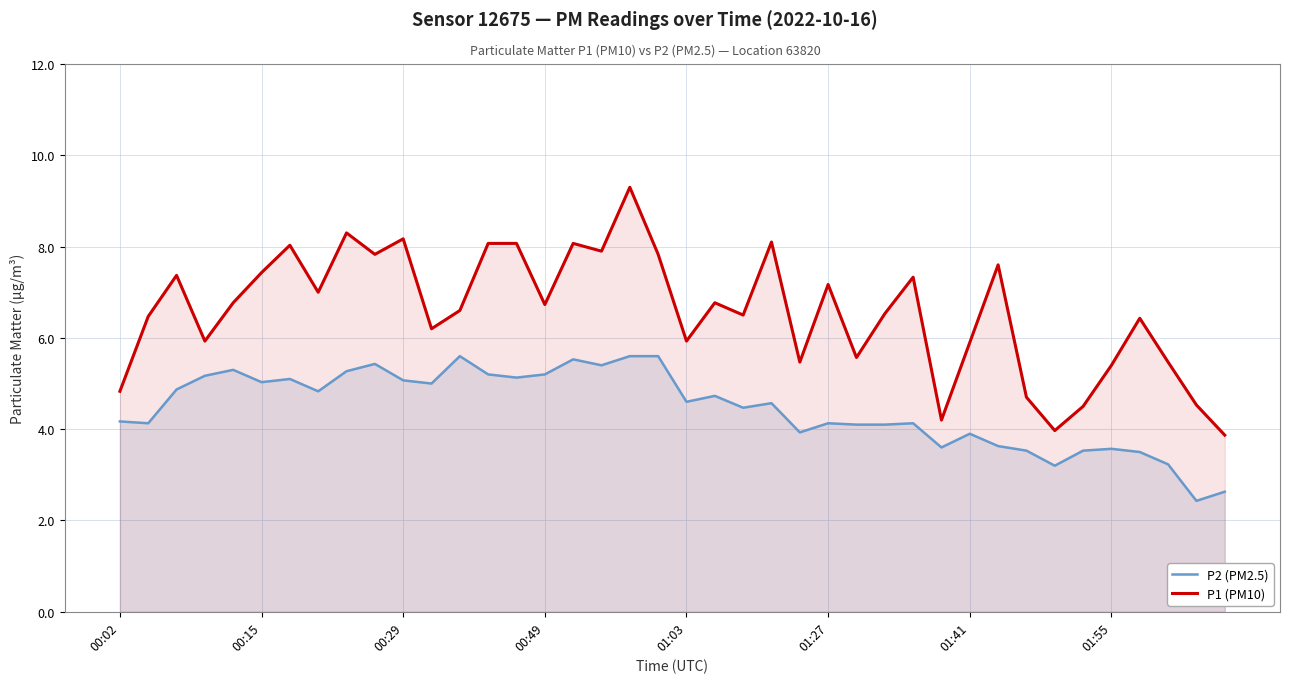

At which label is P2 (PM2.5) closest to 4?

24